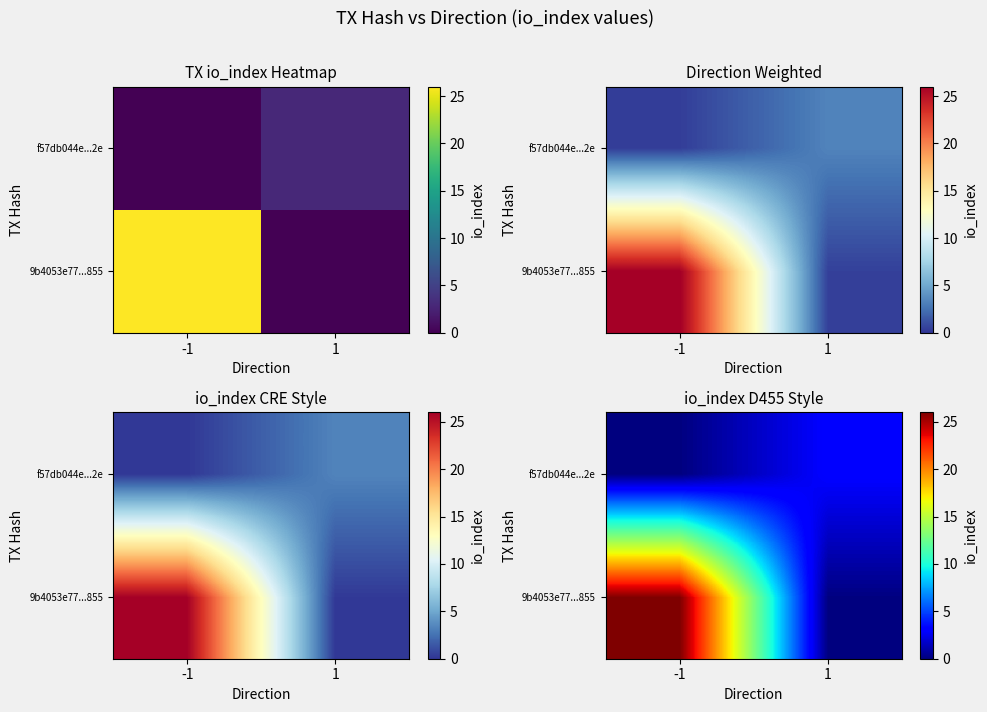

How many data points does each series have?

2